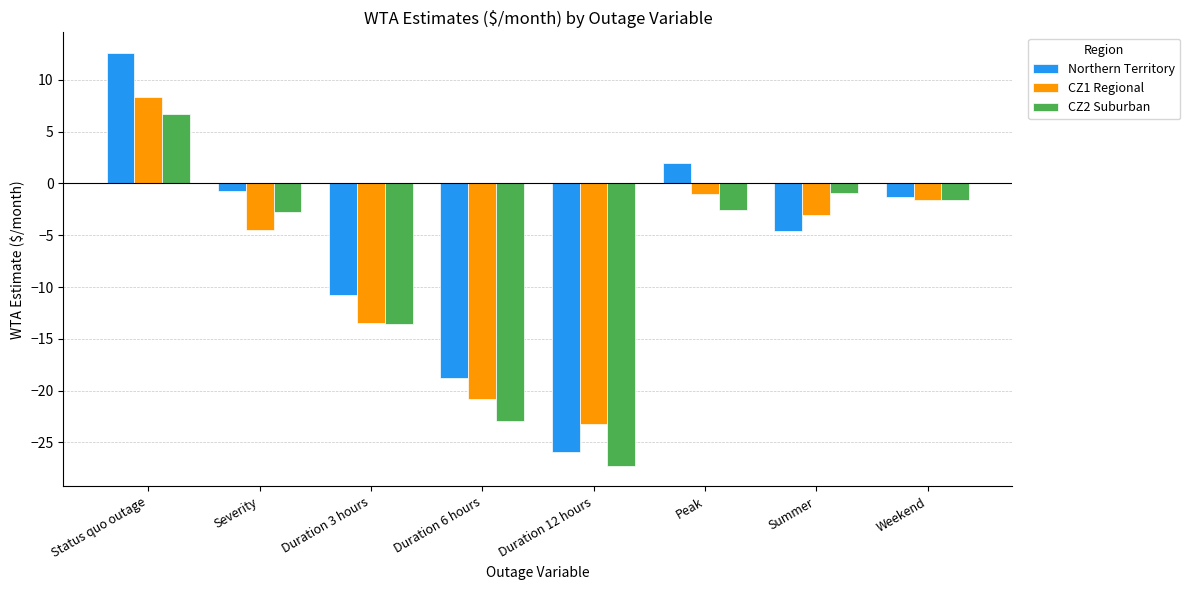

At which category does the chart reach its minimum across all series?

Duration 12 hours